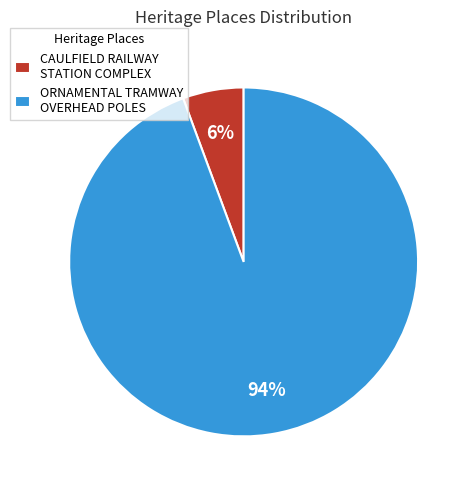

Combined, do CAULFIELD RAILWAY STATION COMPLEX and ORNAMENTAL TRAMWAY OVERHEAD POLES account for over 50%?

Yes